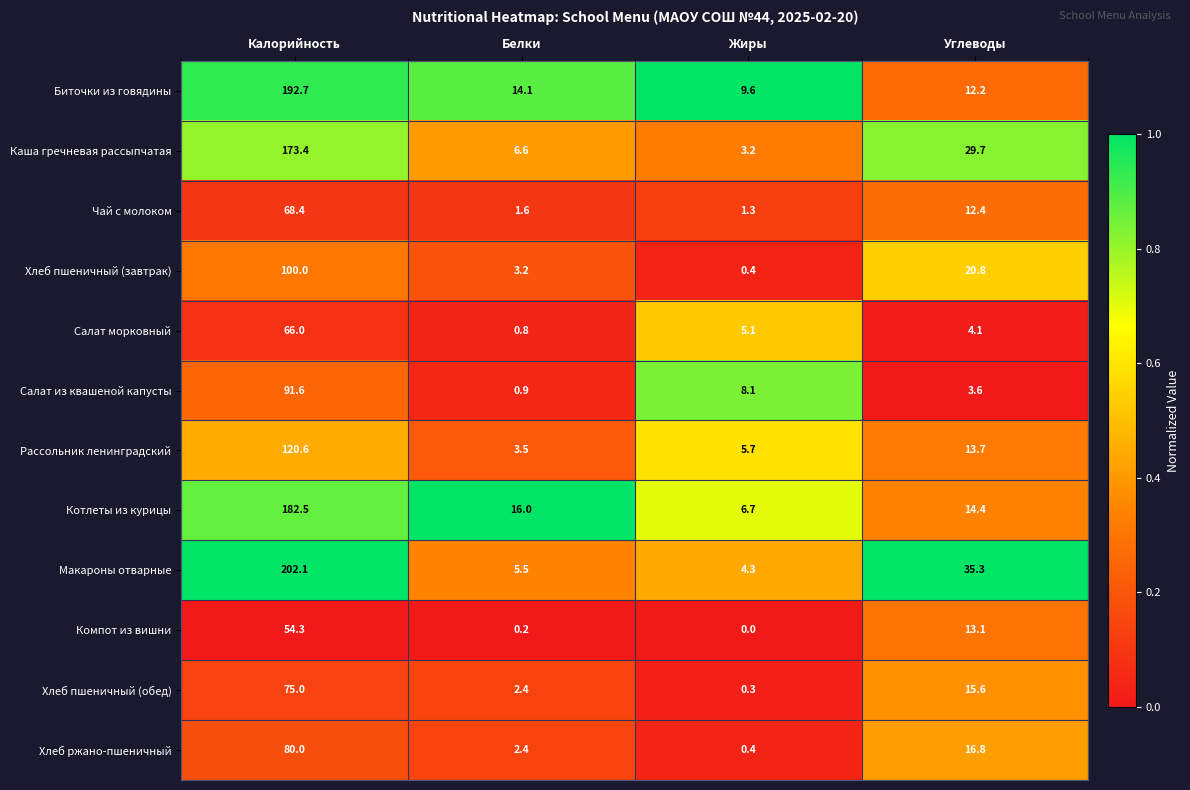

Which series has the widest spread of values?

Макароны отварные